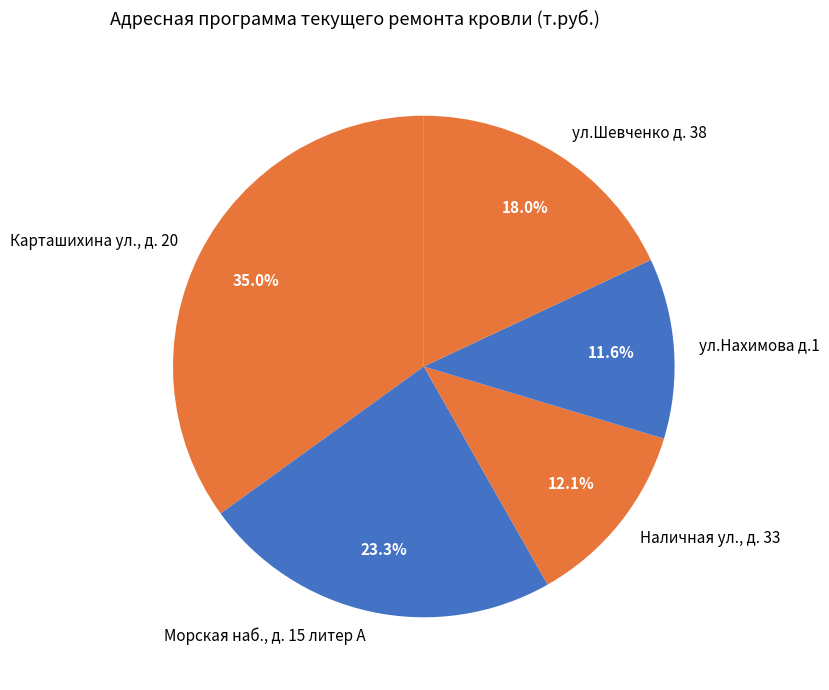

What is the smallest slice in the pie chart?

ул.Нахимова д.1